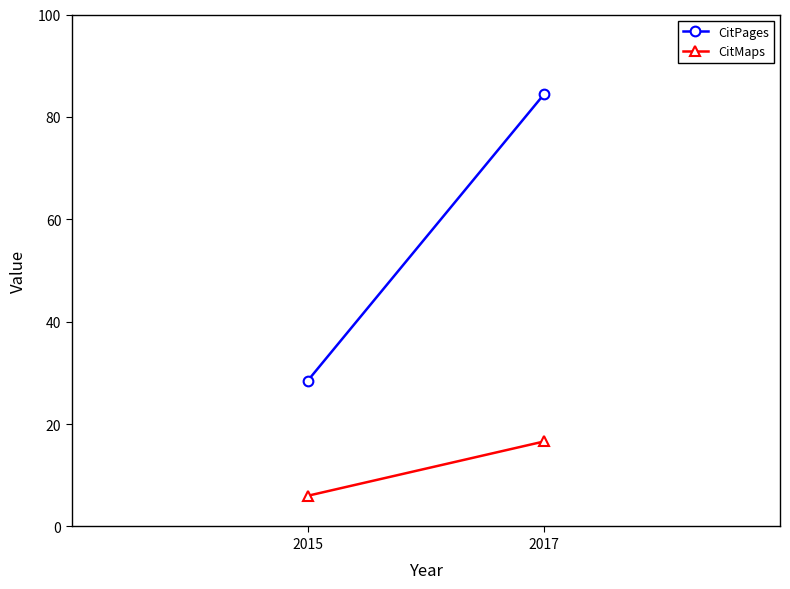

At which category is the sum across all series the highest?

2017